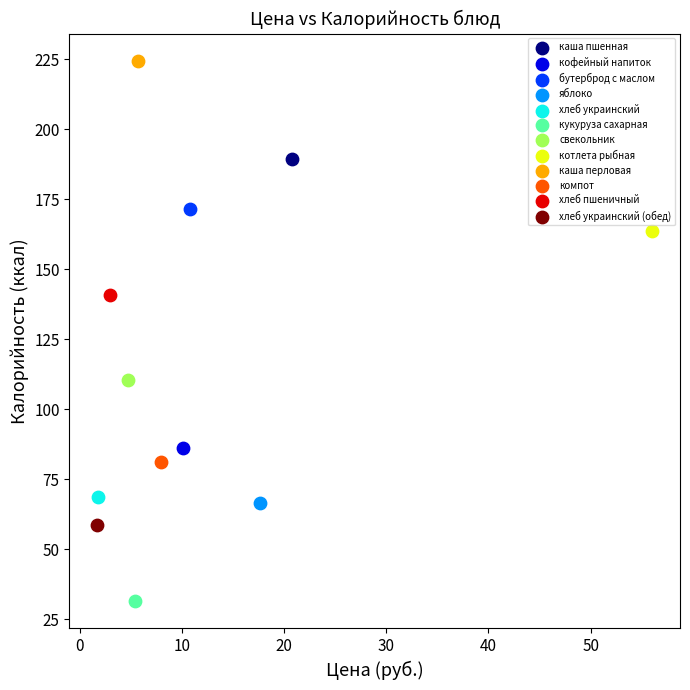

Which series contains the lowest Y value?

кукуруза сахарная